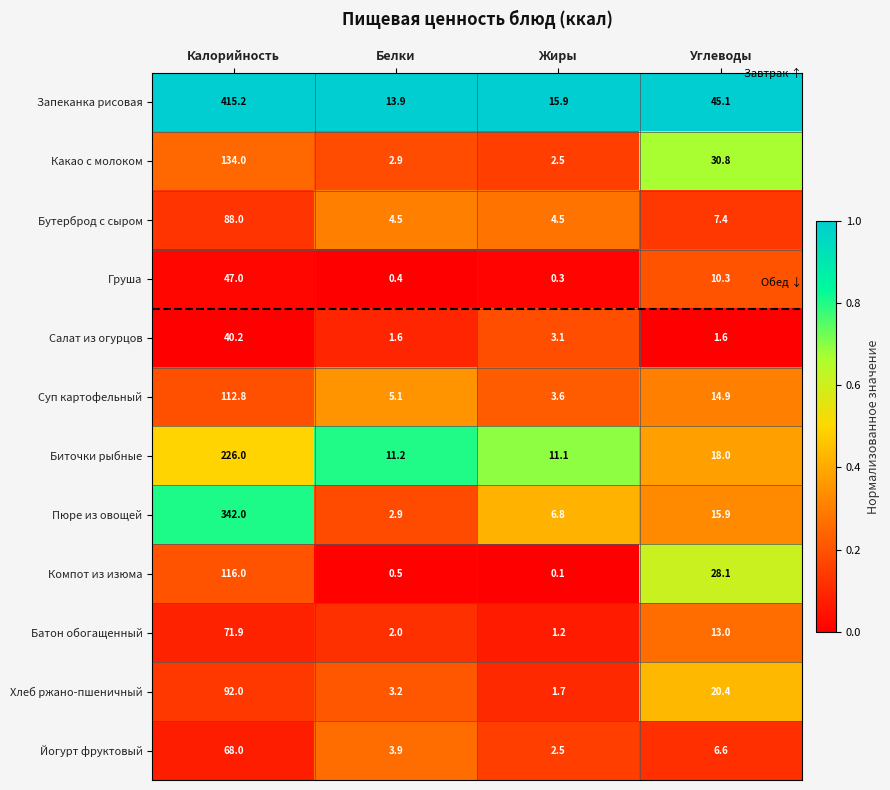

Which series has the largest range (max minus min)?

Запеканка рисовая